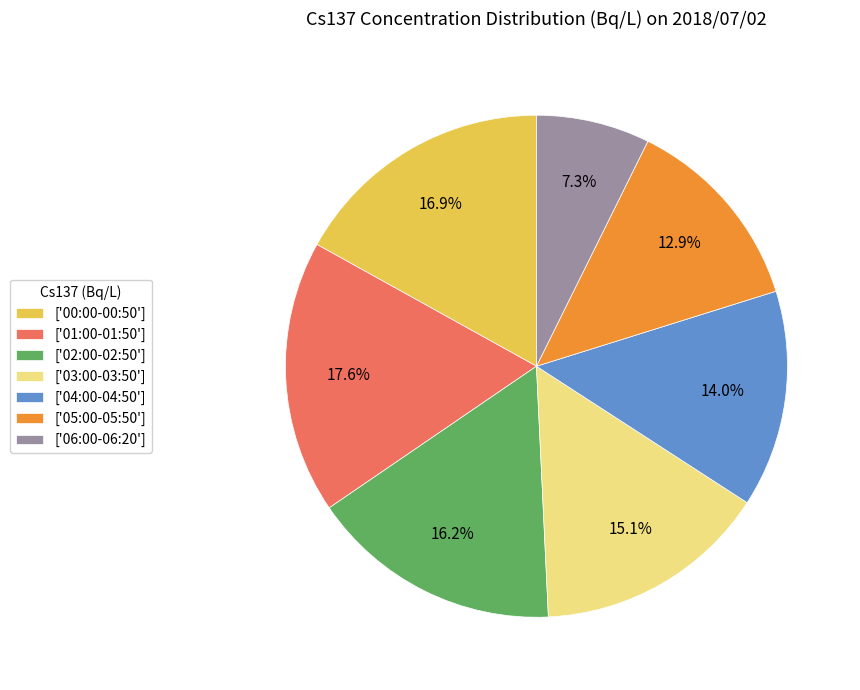

To the nearest percent, what is the average slice percentage?

14%